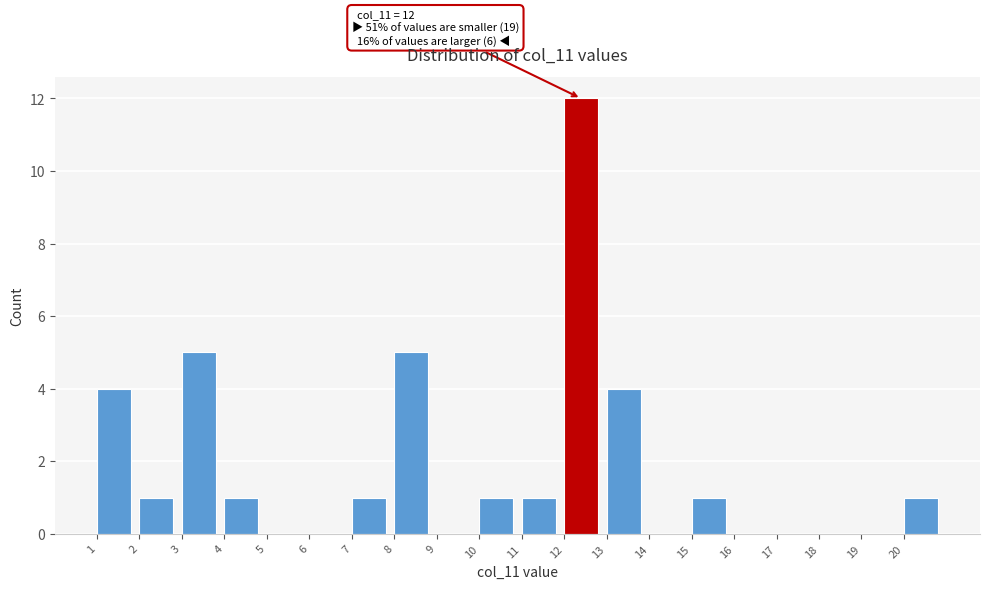

Over which range of the x-axis is the bar tallest?

12 to 13